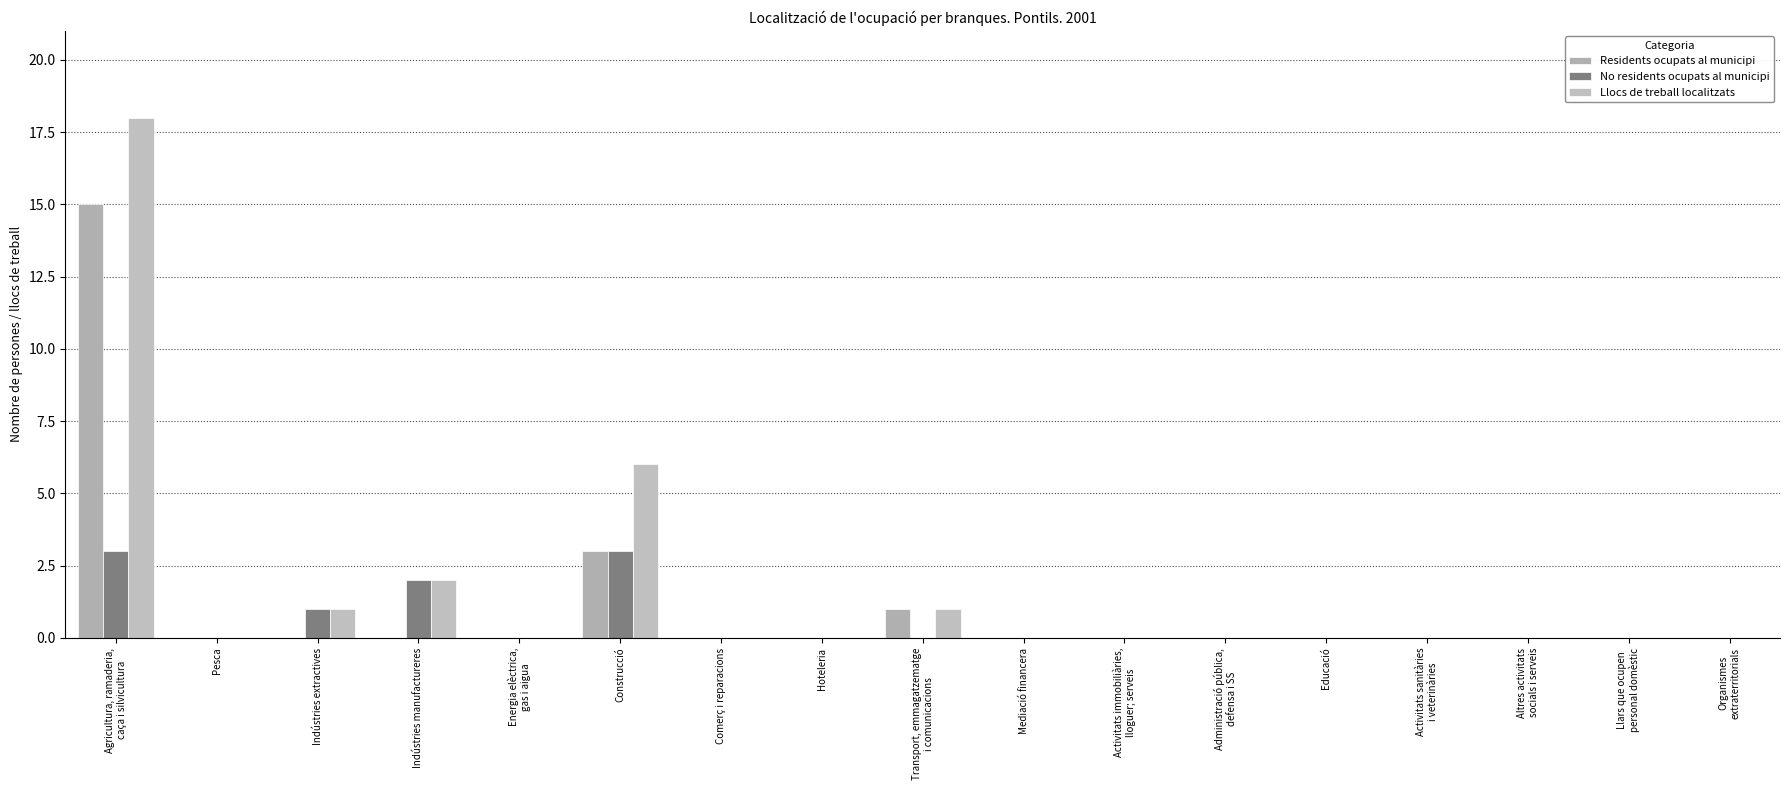

How many groups of bars are there?

17